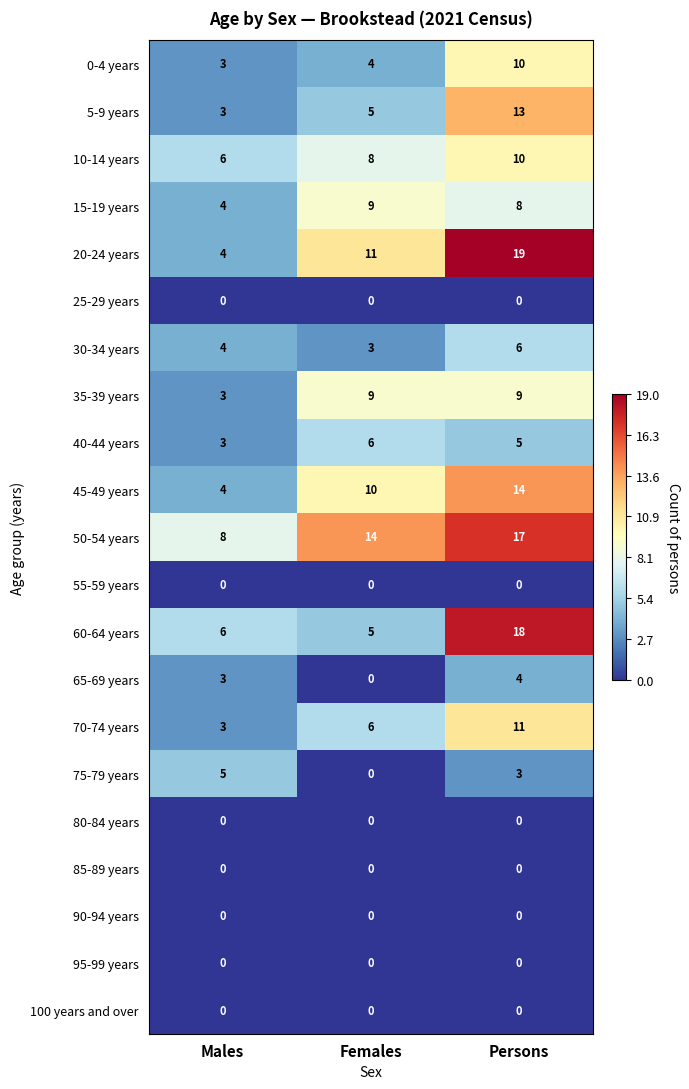

What is the greatest value displayed?

19